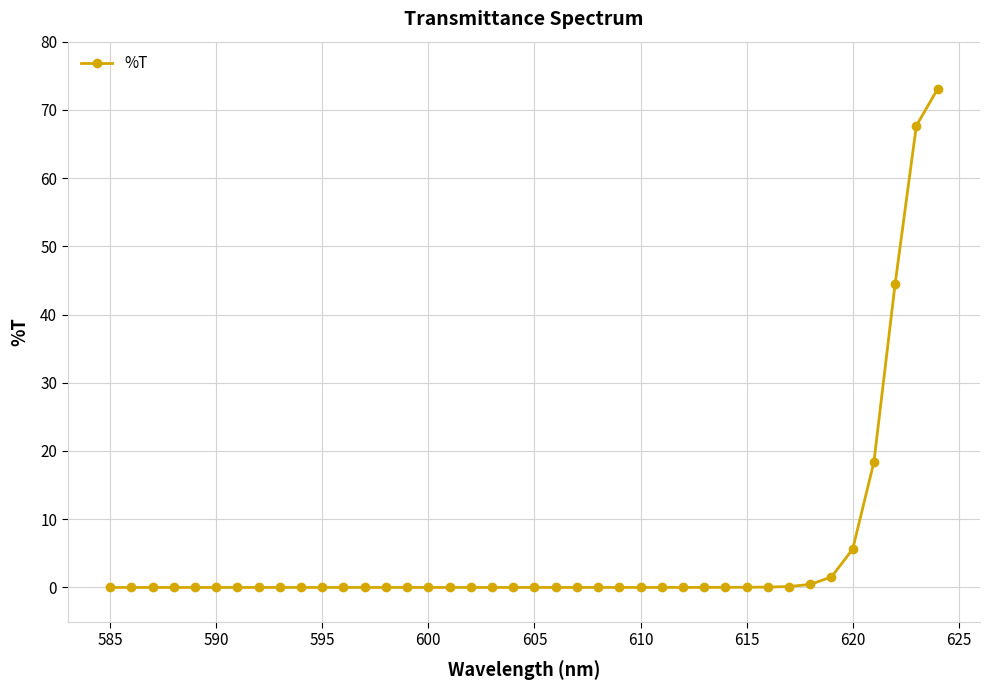

What is the sum of all values?

211.2